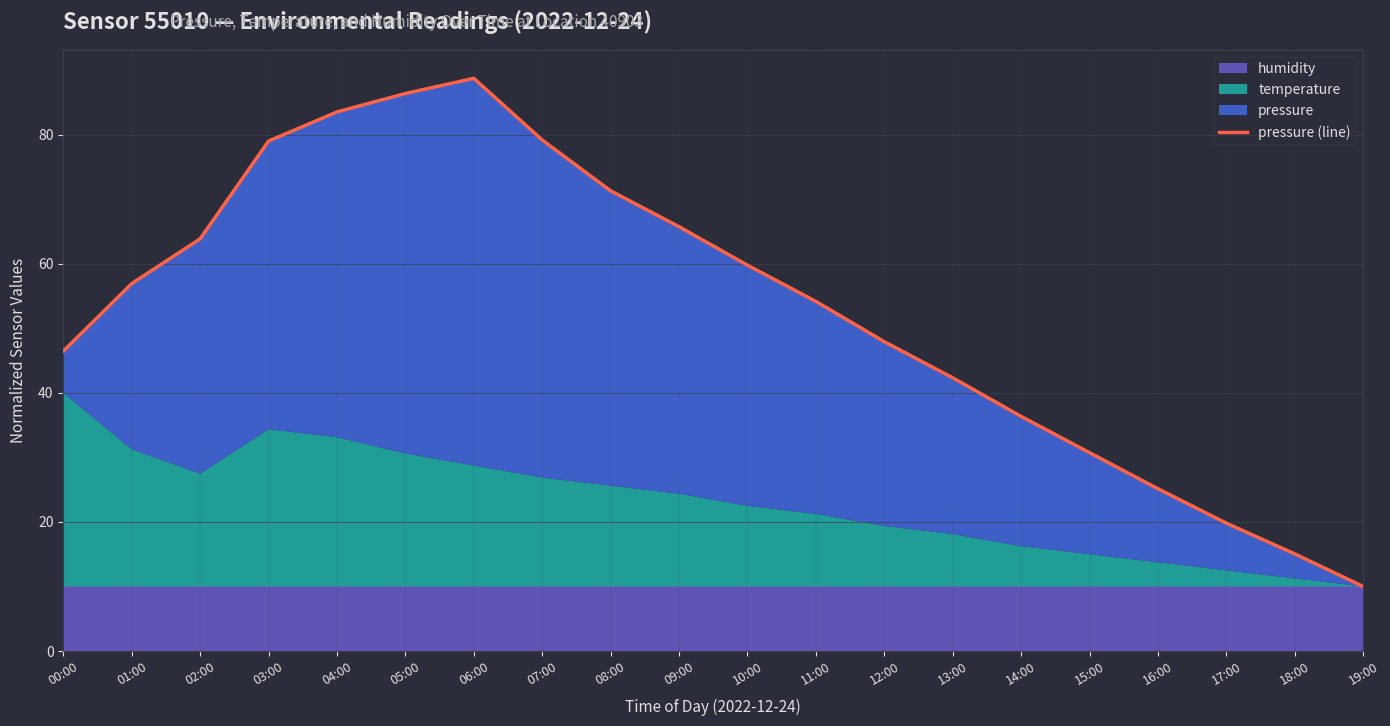

Rank the categories by value from lowest to highest.

19:00, 18:00, 17:00, 16:00, 15:00, 14:00, 13:00, 00:00, 12:00, 11:00, 01:00, 10:00, 02:00, 09:00, 08:00, 03:00, 07:00, 04:00, 05:00, 06:00